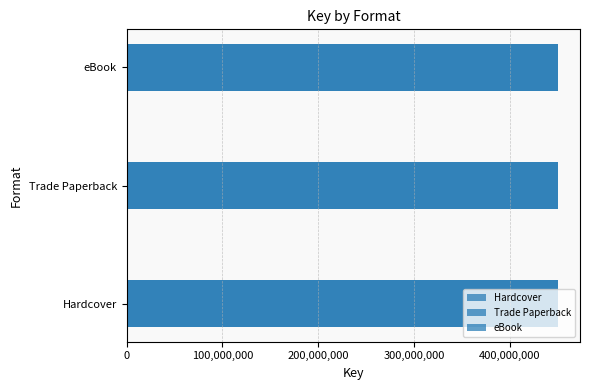

What is the ratio of the value at eBook to the value at Hardcover?

1.0